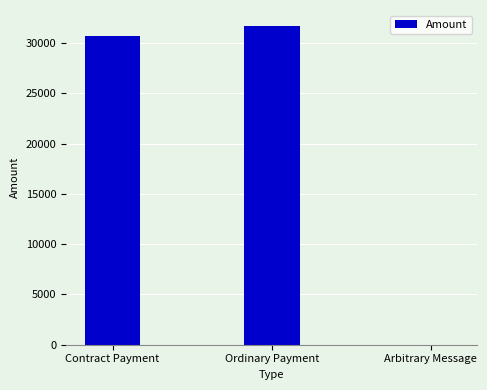

What is the change in value from Contract Payment to Ordinary Payment?

+990.8